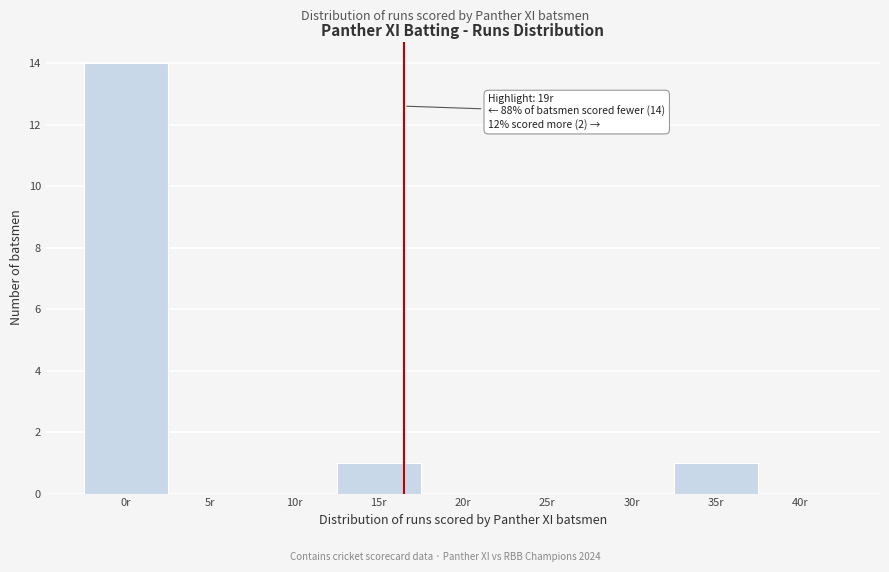

Reading left to right, what are all the values shown in this chart?

0r=14	5r=0	10r=0	15r=1	20r=0	25r=0	30r=0	35r=1	40r=0